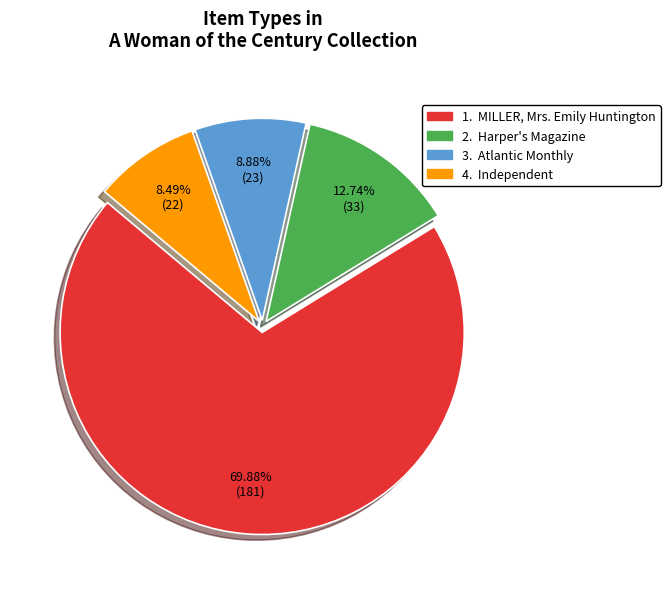

Is there any slice that represents more than half of the pie?

Yes